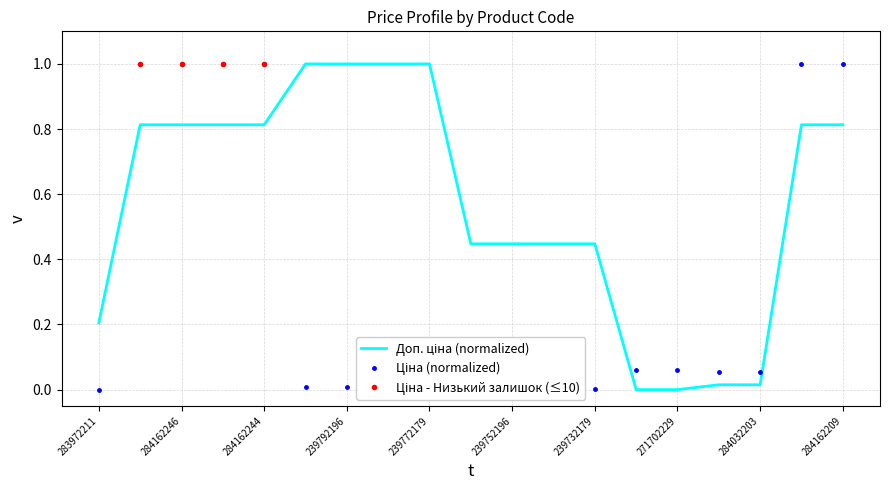

What is the difference between the second highest and minimum values in the Ціна series?

1.0